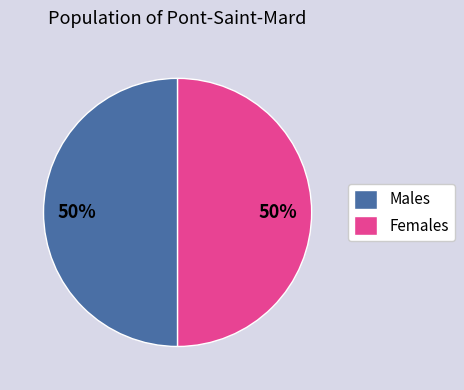

Is the sum of Females and Males greater than half?

Yes